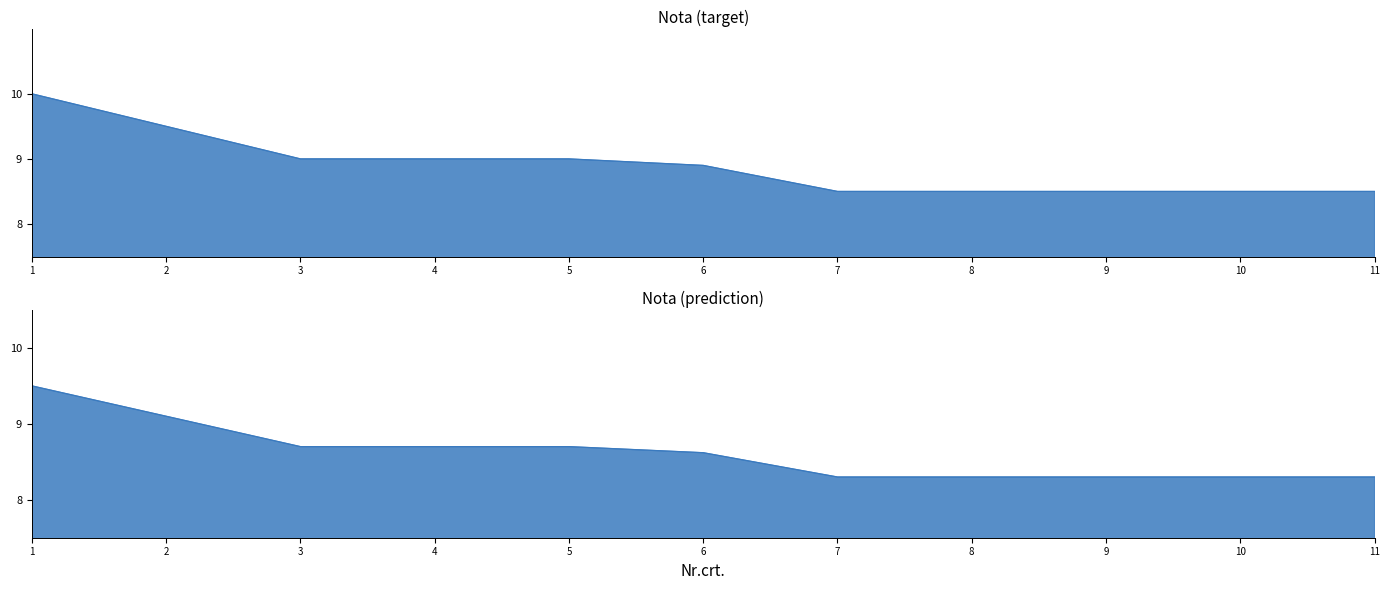

True or false: there are more than 2 points higher than both neighbors.

False